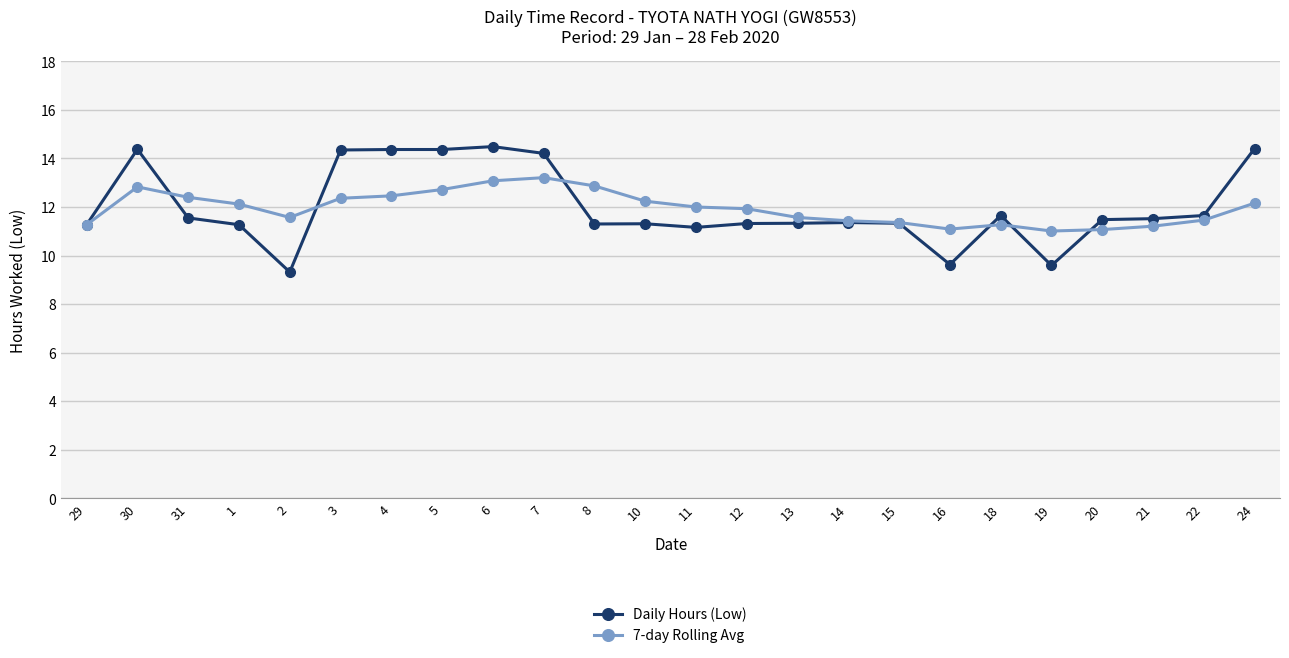

Which series changed the most between 11 and 21?

7-day Rolling Avg